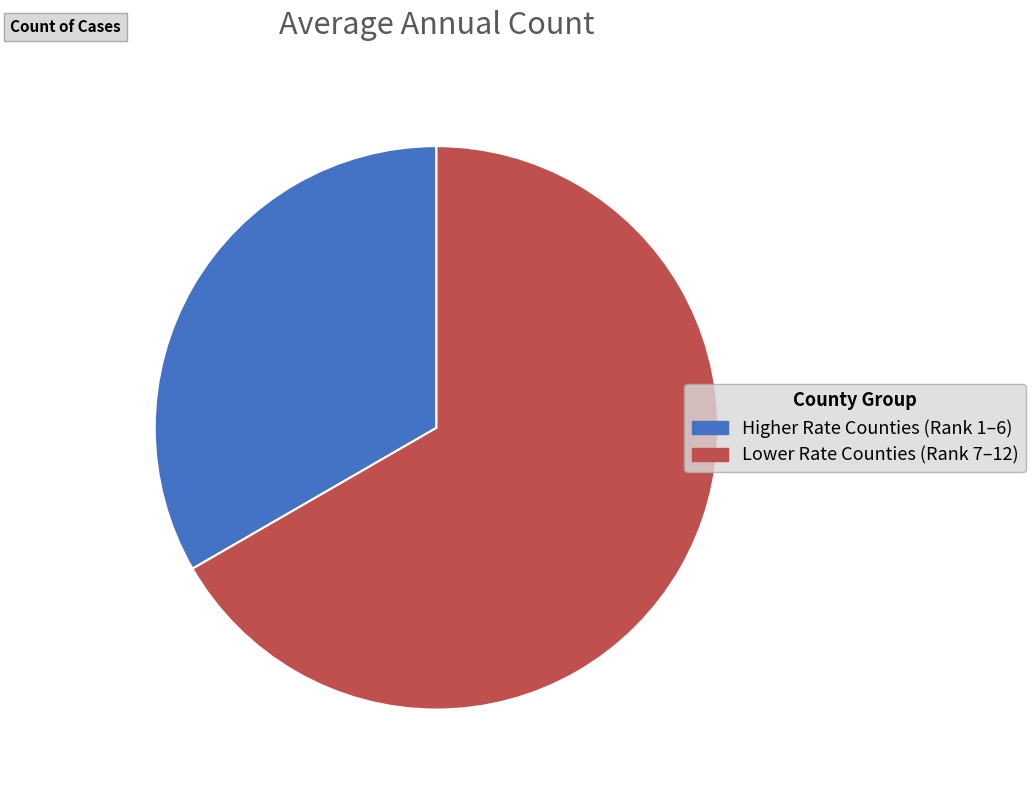

The Higher Rate Counties (Rank 1–6) slice represents 33% of the pie. True or false?

True